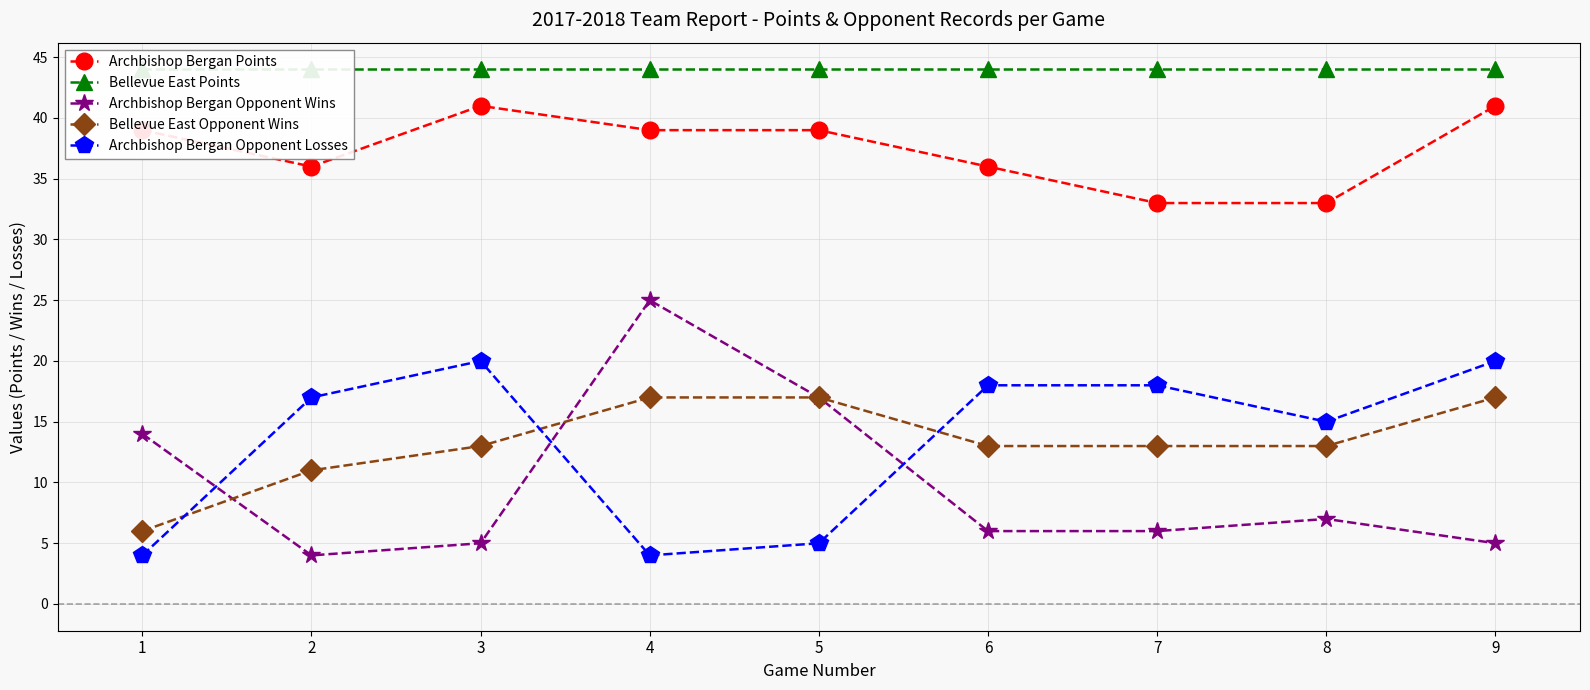

Read the Archbishop Bergan Opponent Losses value at 7, to the nearest 10.

20